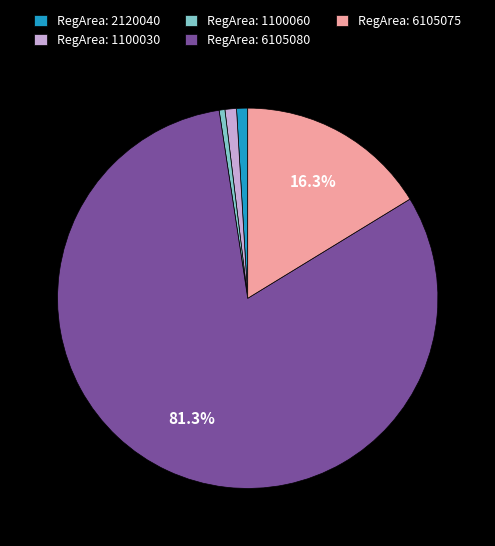

Is the sum of RegArea: 6105080 and RegArea: 1100030 greater than half?

Yes